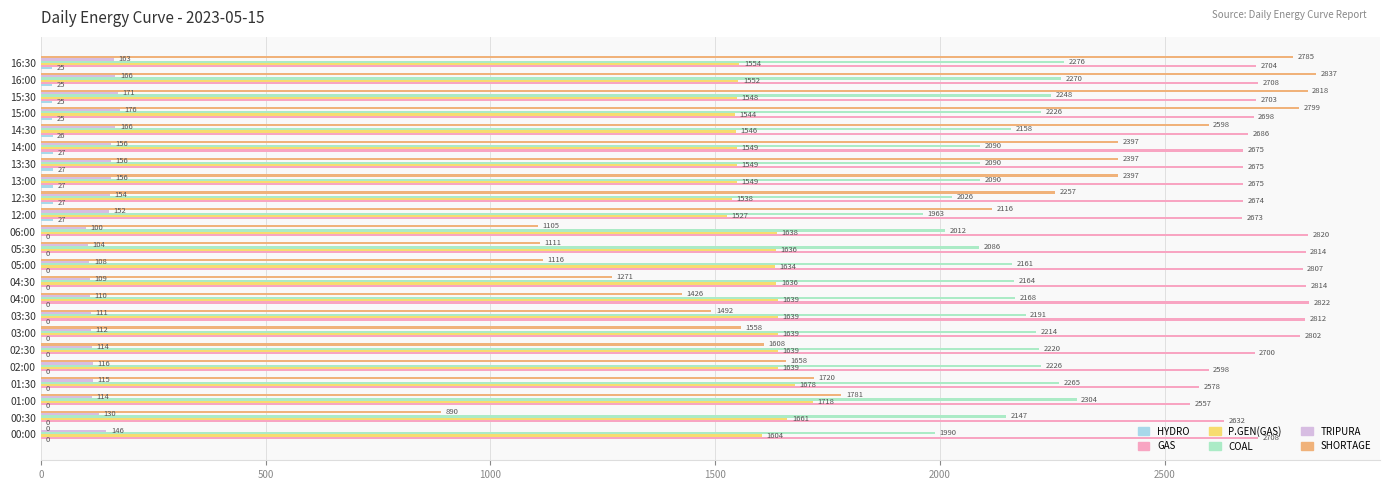

What is the sum of all TRIPURA values?

3105.0